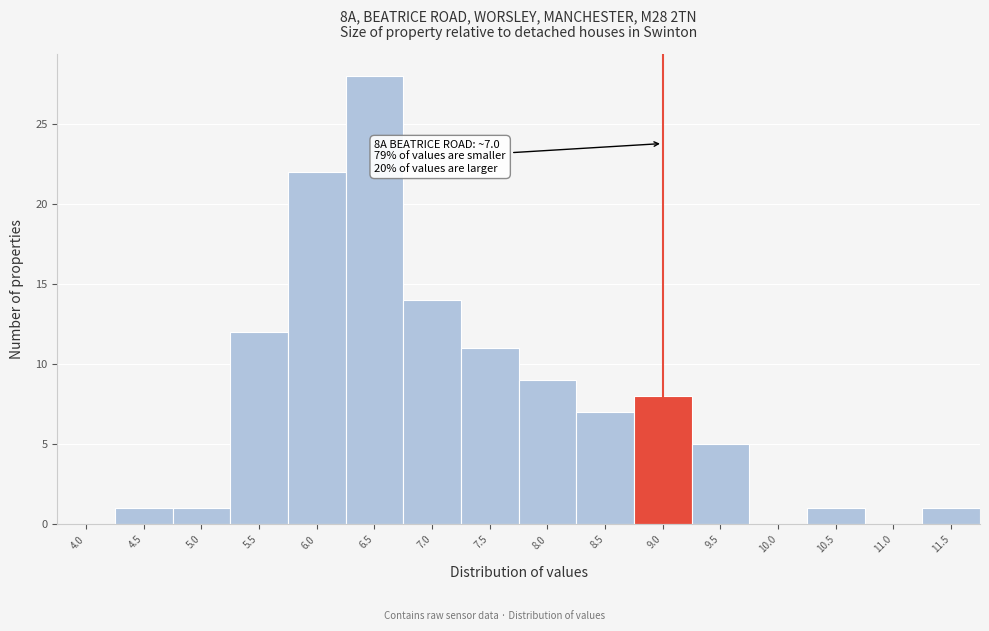

Reading left to right, list all the values displayed in this chart.

4.0=0	4.5=1	5.0=1	5.5=12	6.0=22	6.5=28	7.0=14	7.5=11	8.0=9	8.5=7	9.0=8	9.5=5	10.0=0	10.5=1	11.0=0	11.5=1